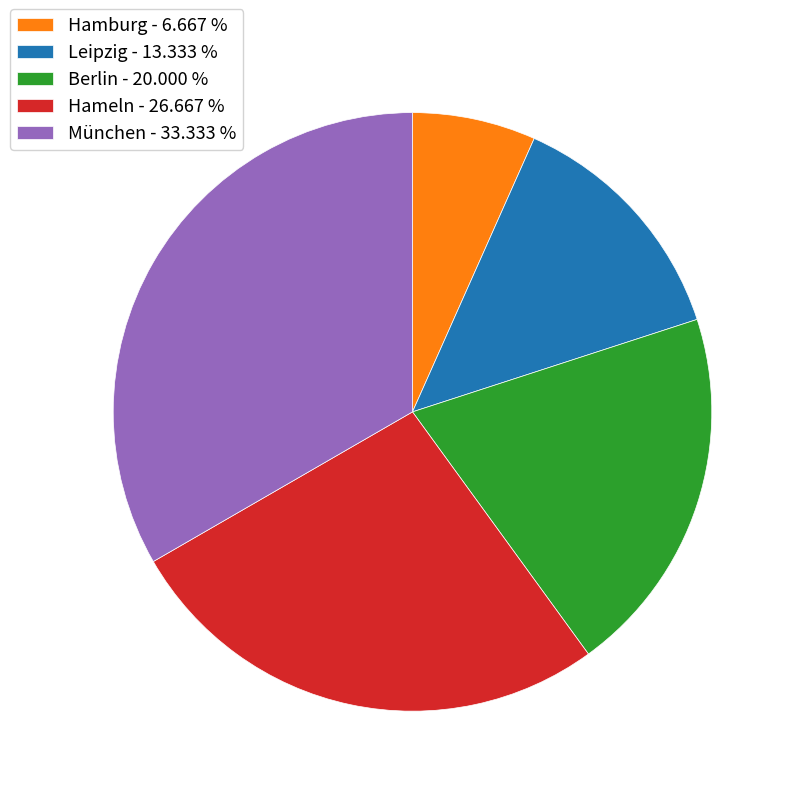

Combined, do Berlin - 20.000 % and München - 33.333 % account for over 50%?

Yes